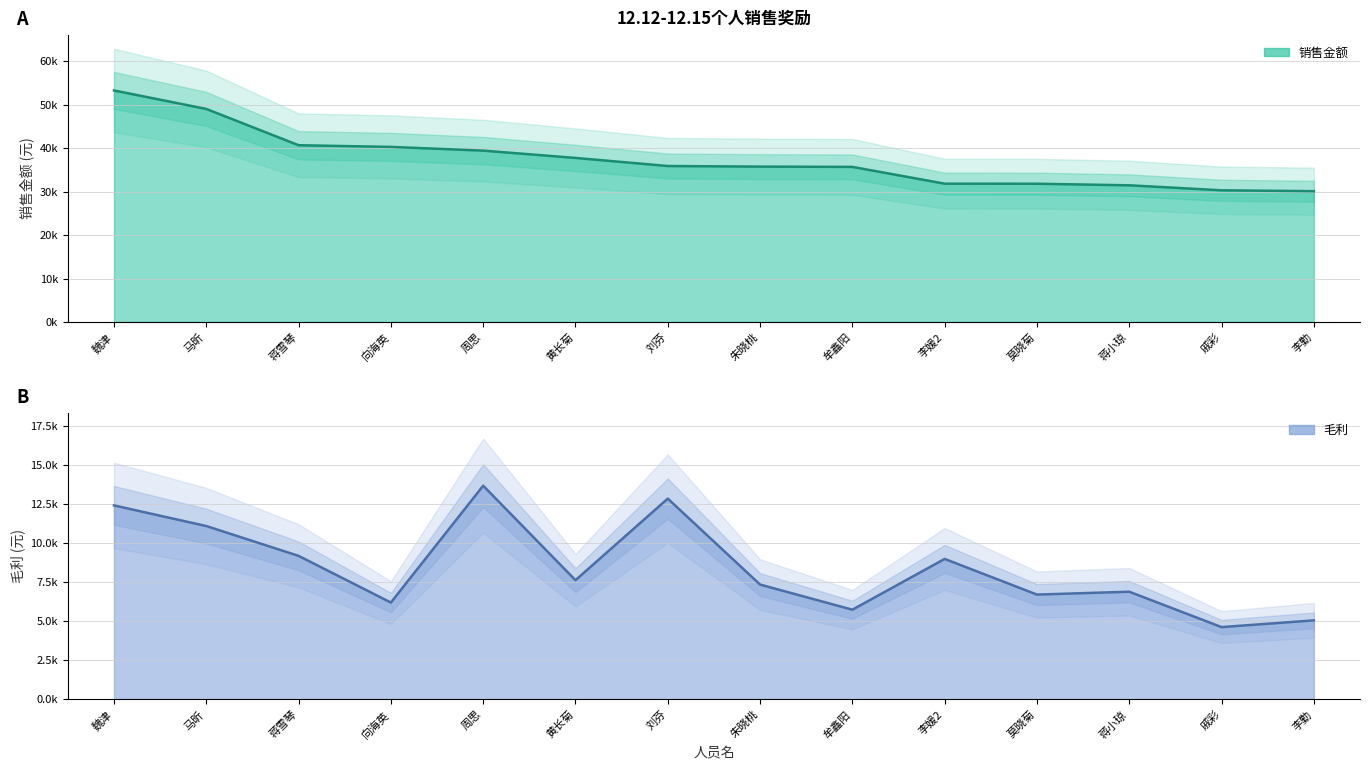

Reading right to left, transcribe all the data shown in this chart.

销售金额: 李勤=30088.6	戚彩=30295.0	蒋小琼=31443.5	莫晓菊=31803.3	李媛2=31819.9	牟鑫阳=35678.2	朱晓桃=35743.9	刘芬=35882.0	黄长菊=37740.2	周思=39421.4	向海英=40277.1	蒋雪琴=40662.6	马昕=49007.2	魏津=53260.7
毛利: 李勤=5062.9	戚彩=4632.5	蒋小琼=6896.8	莫晓菊=6713.7	李媛2=8995.5	牟鑫阳=5745.7	朱晓桃=7354.3	刘芬=12855.9	黄长菊=7633.6	周思=13682.3	向海英=6204.0	蒋雪琴=9191.8	马昕=11100.4	魏津=12420.9